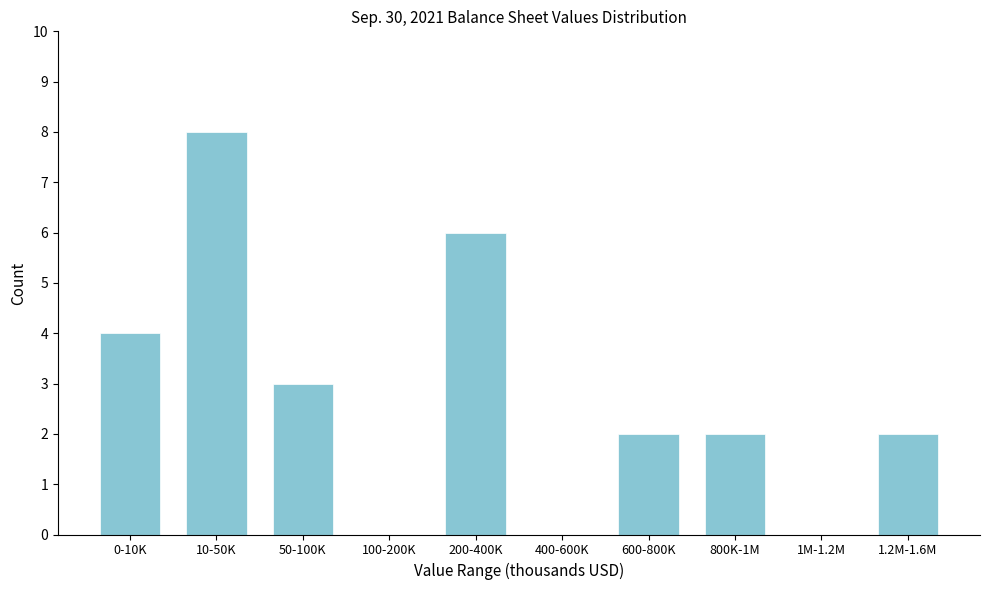

Reading right to left, extract all data points from this chart.

1.2M-1.6M=2	1M-1.2M=0	800K-1M=2	600-800K=2	400-600K=0	200-400K=6	100-200K=0	50-100K=3	10-50K=8	0-10K=4